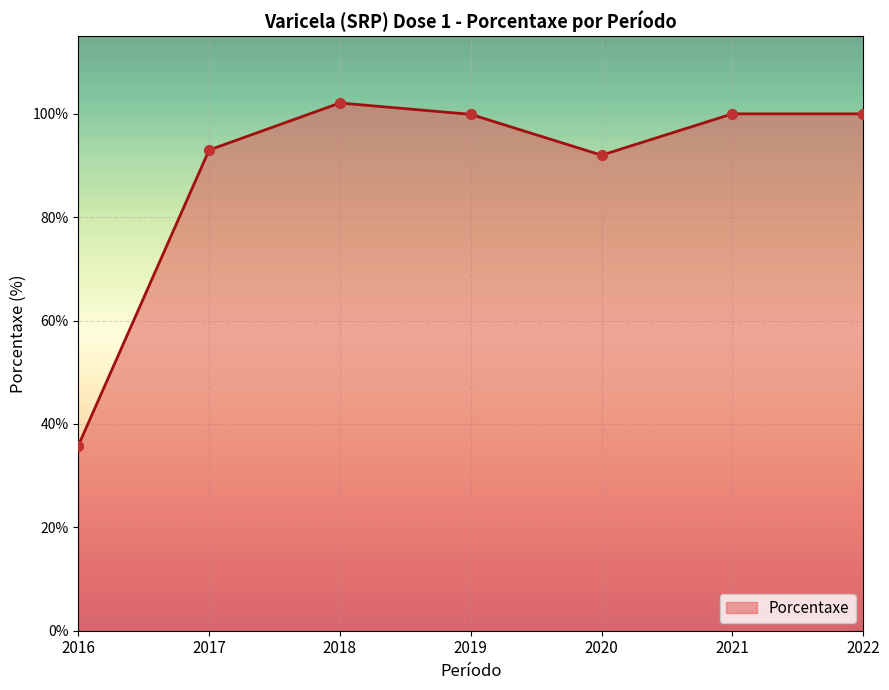

What is the ratio of the value at 2021 to the value at 2020?

1.1